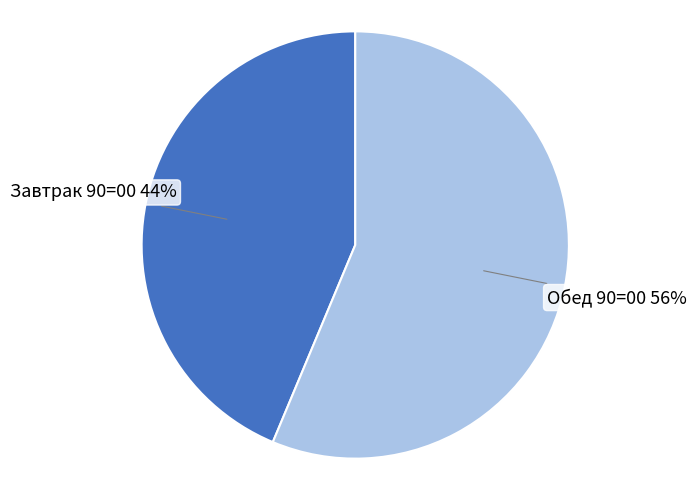

To the nearest percent, what is the average slice percentage?

50%